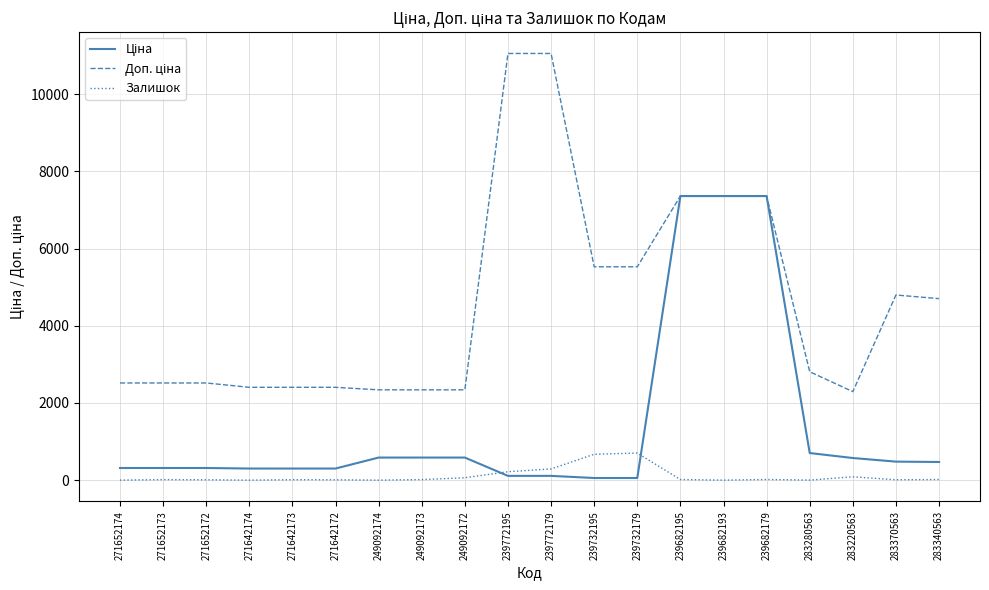

What is the spread (max minus min) of values at 283370563?

4786.4